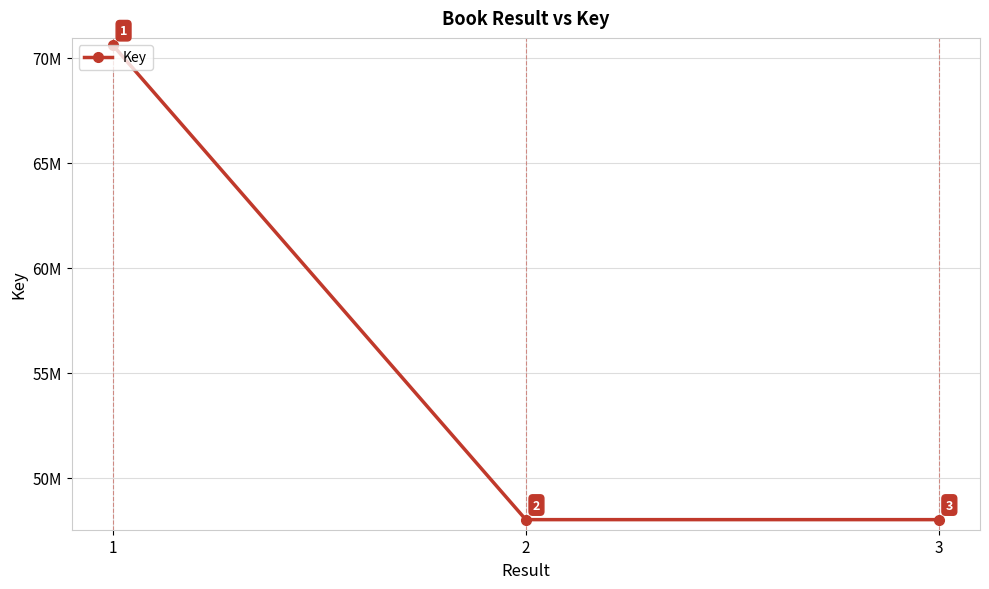

What is the ratio of the value at 3 to the value at 1?

0.7